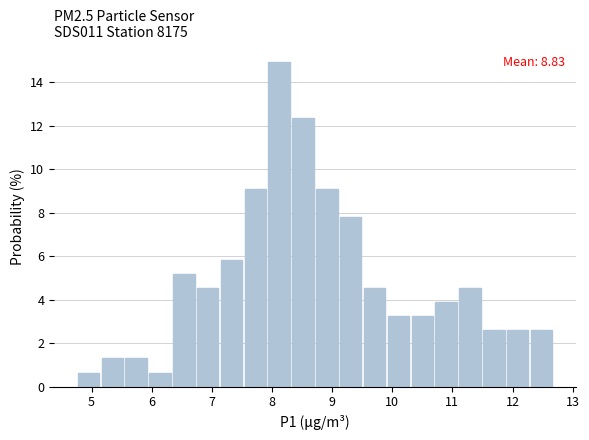

Around what value on the x-axis is the tallest bar? Give the approximate position of its centre, as read against the axis.

8.1